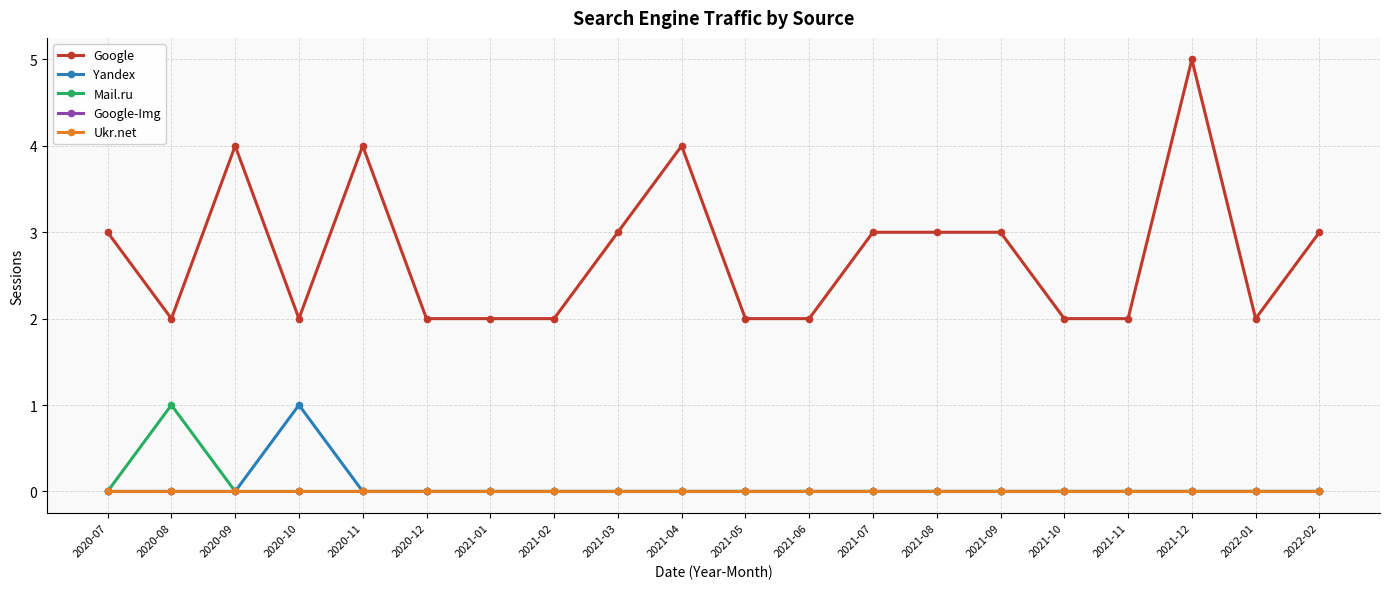

Which series has the largest total across all categories?

Google